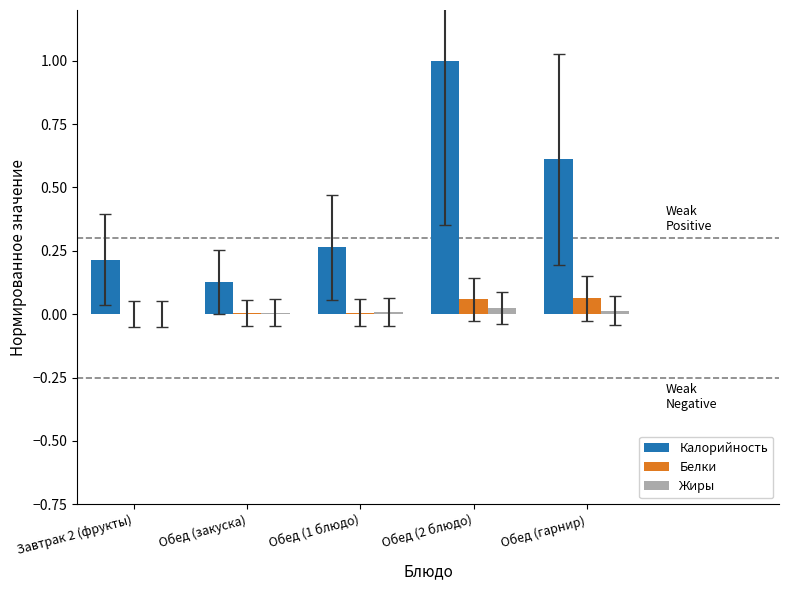

Which category has the highest value in the Калорийность series?

Обед (2 блюдо)